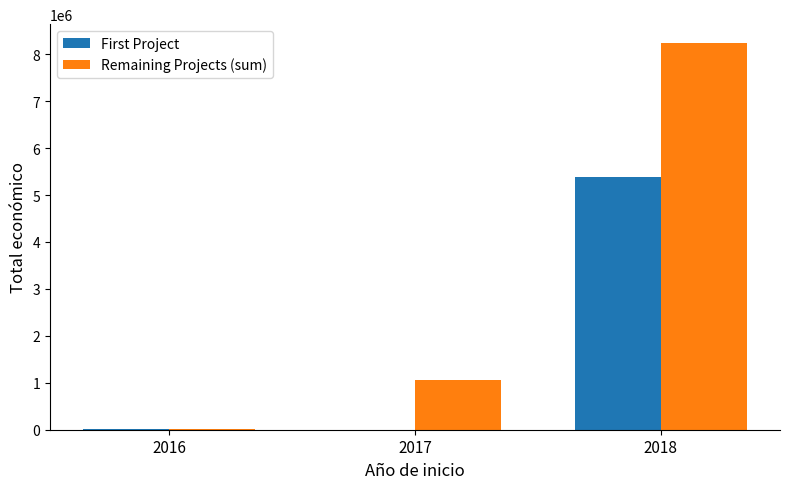

What is the sum of all Remaining Projects (sum) values?

9287828